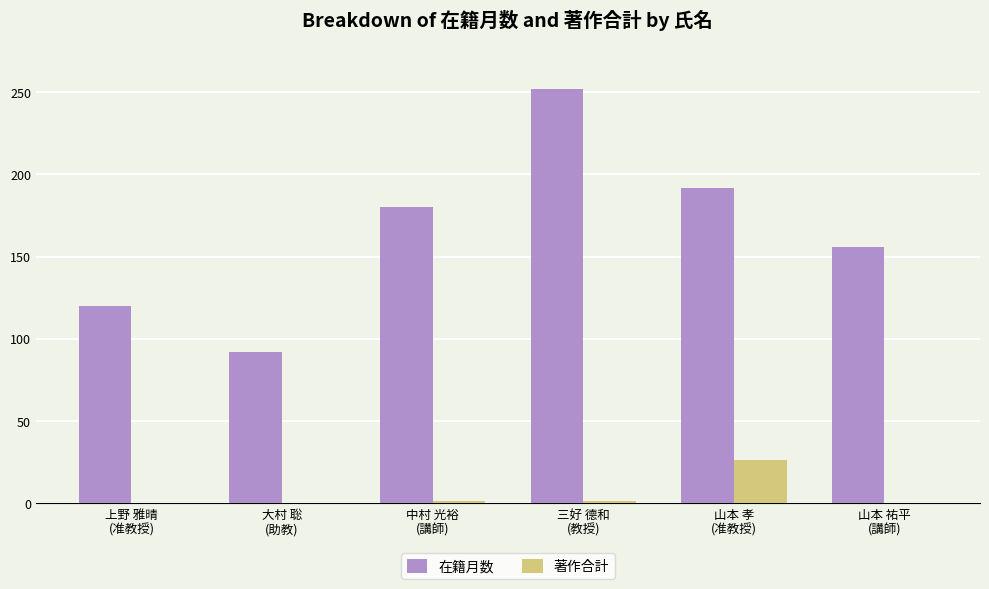

The value of 著作合計 at 山本 孝
(准教授) is 26. True or false?

True